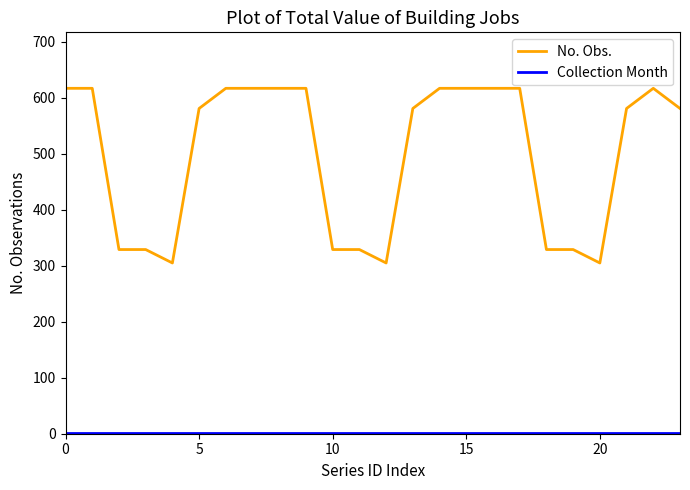

What is the maximum value shown in the chart?

617